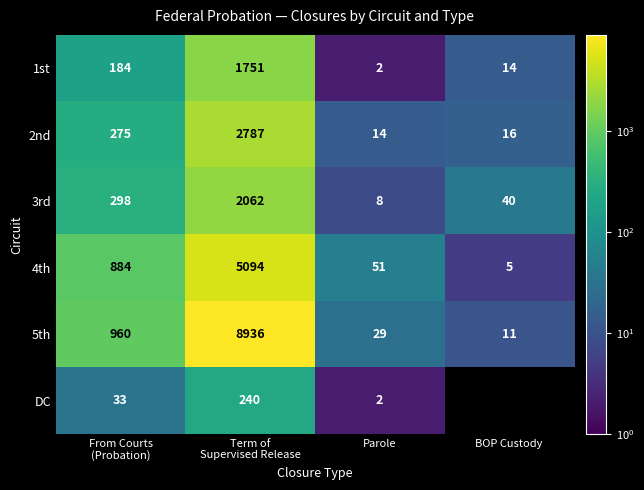

The value of 1st at Parole is 2. True or false?

True